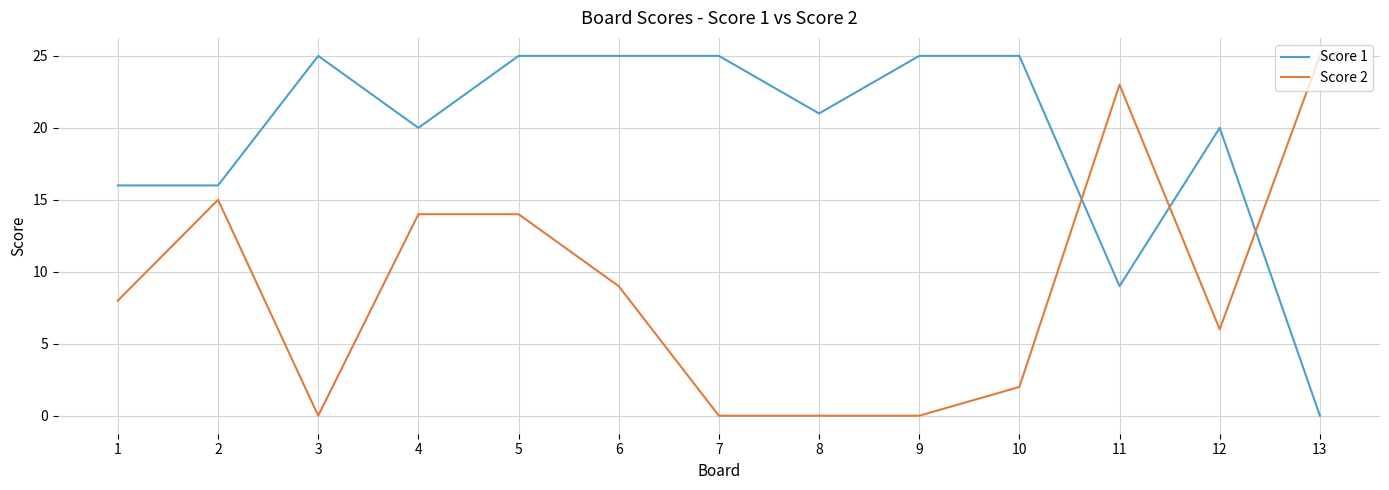

List the series in order of their overall mean, highest first.

Score 1, Score 2